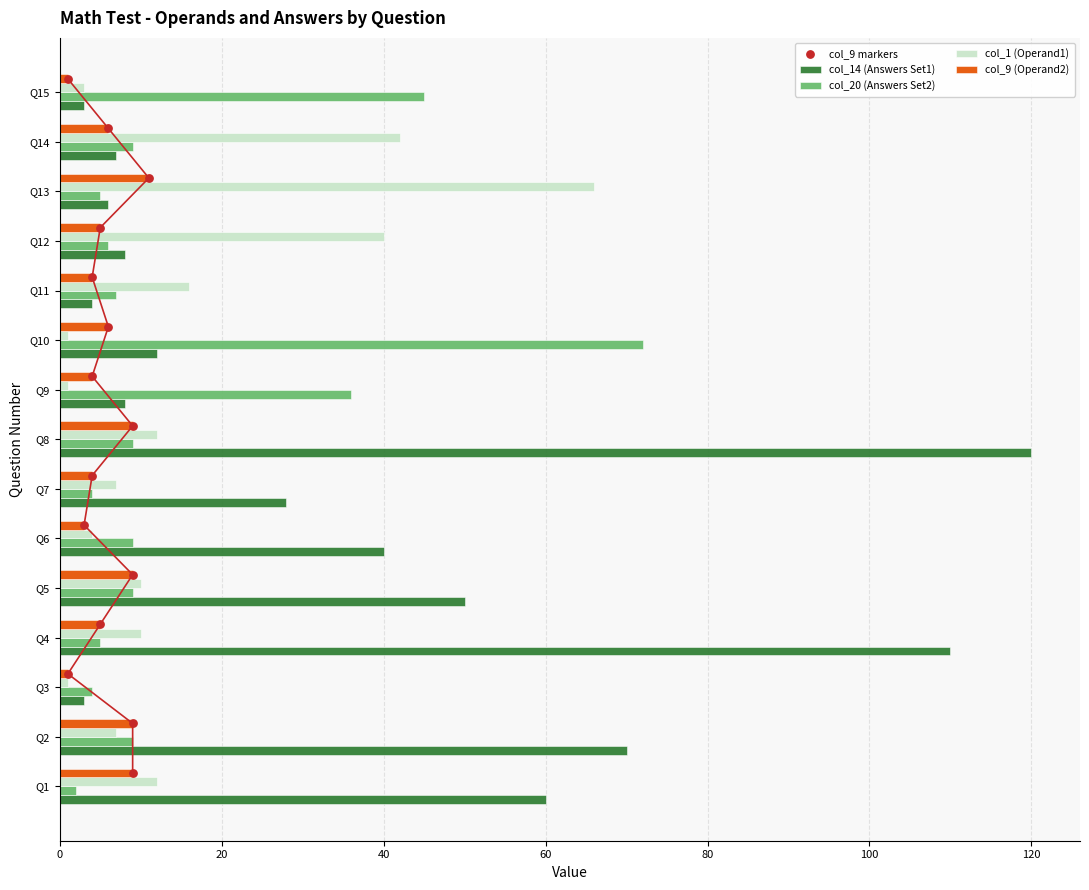

Which series contains the lowest Y value?

col_9 markers